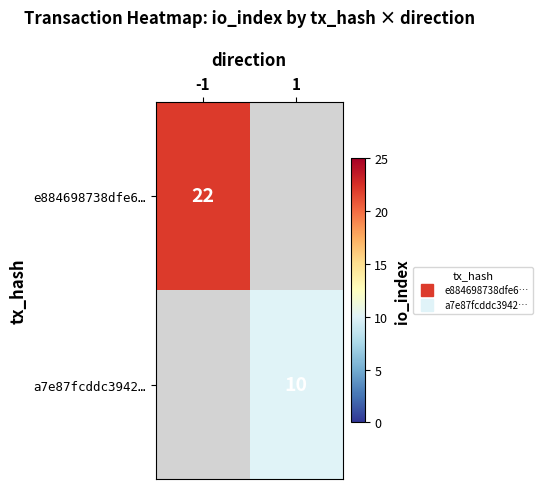

At how many categories does at least one series exceed 17?

1